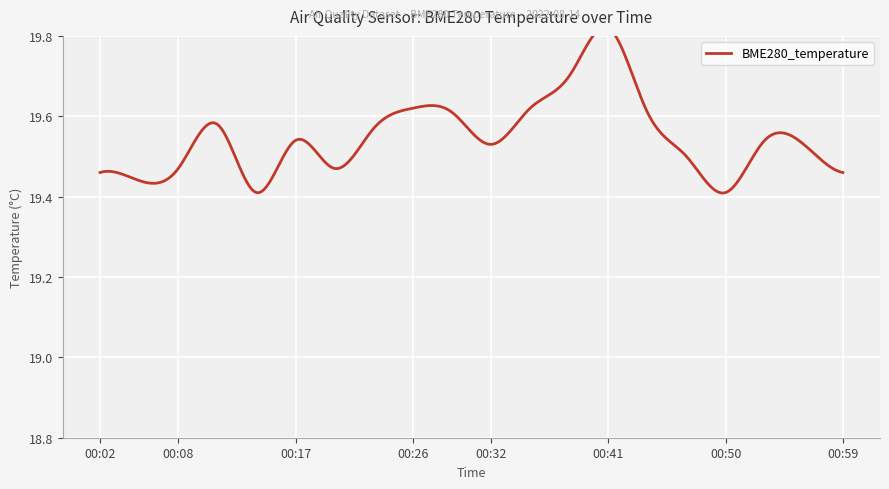

What is the difference between the second highest and minimum values?

0.5